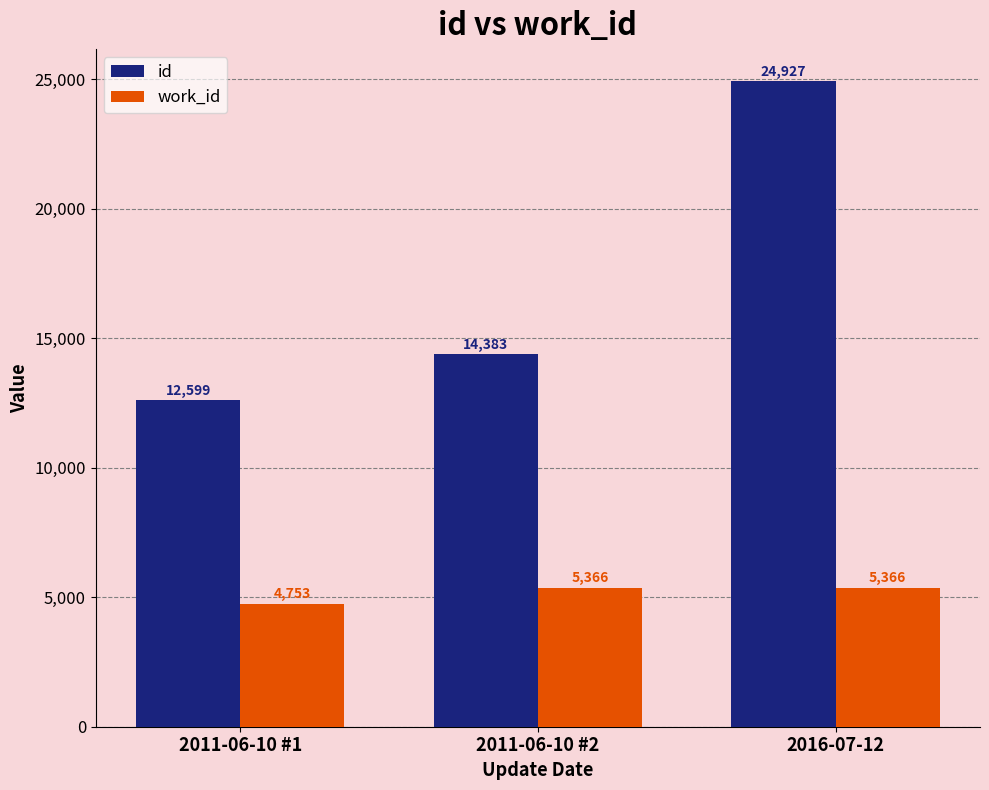

Reading left to right, list all the values displayed in this chart.

id: 12599	14383	24927
work_id: 4753	5366	5366